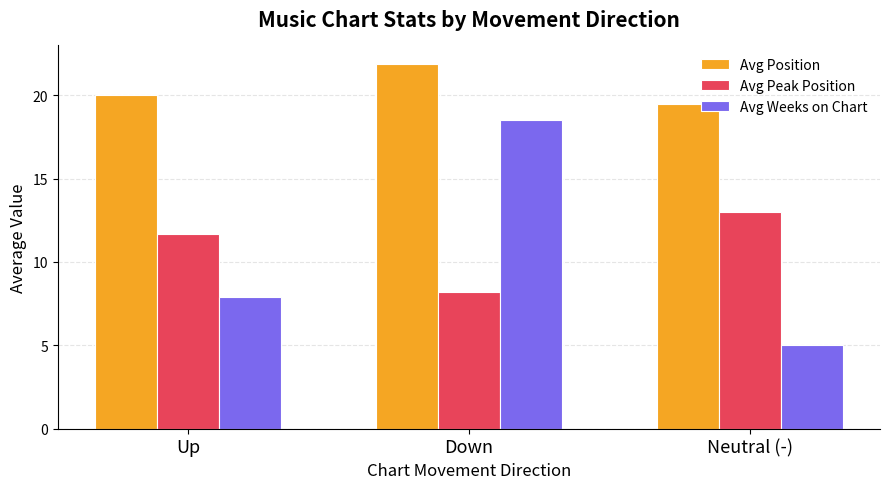

Is it true that Avg Position equals 9.2 at Up?

False